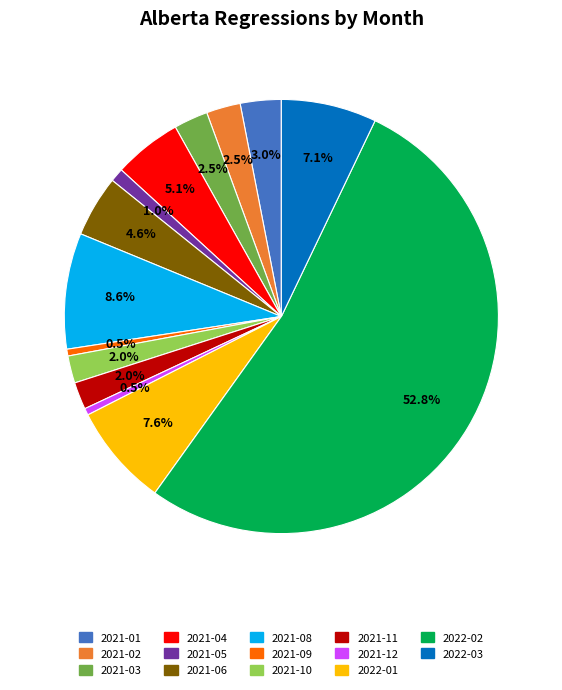

What is the ratio of the value at 2021-10 to the value at 2022-01?

0.3